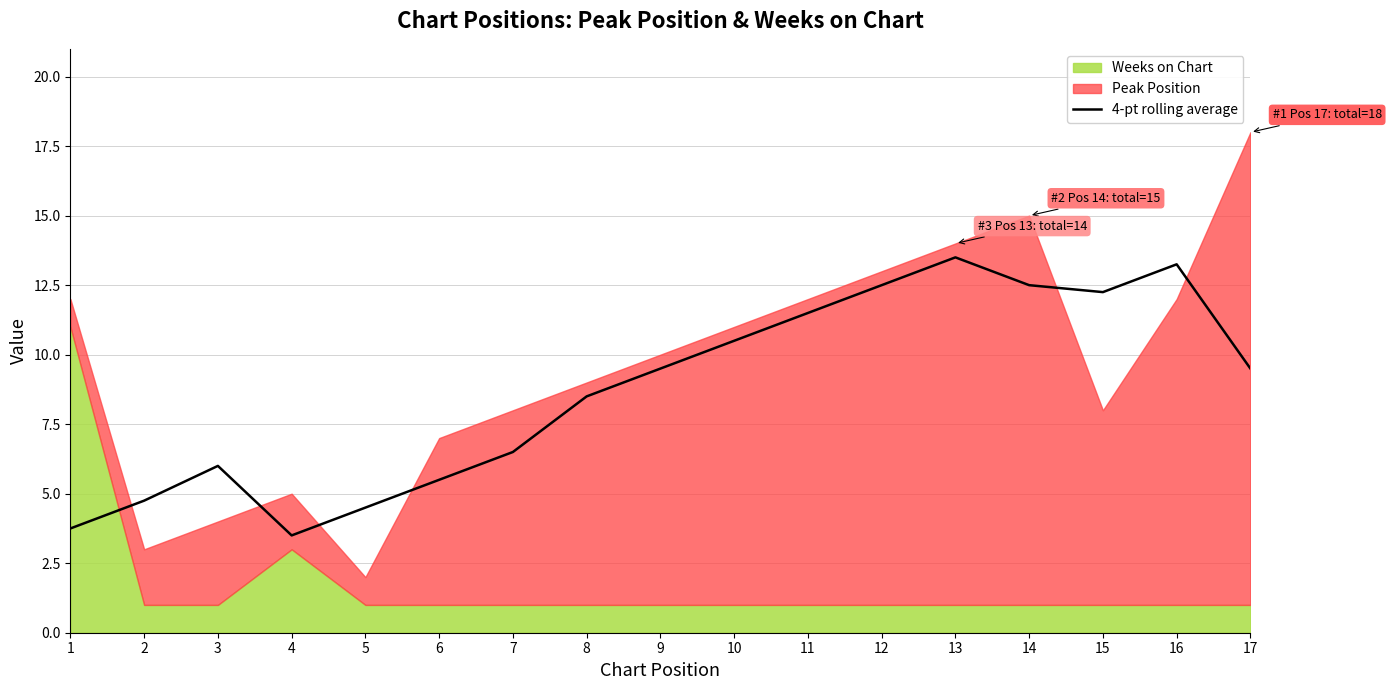

What is the difference between the second highest and minimum values?

9.8